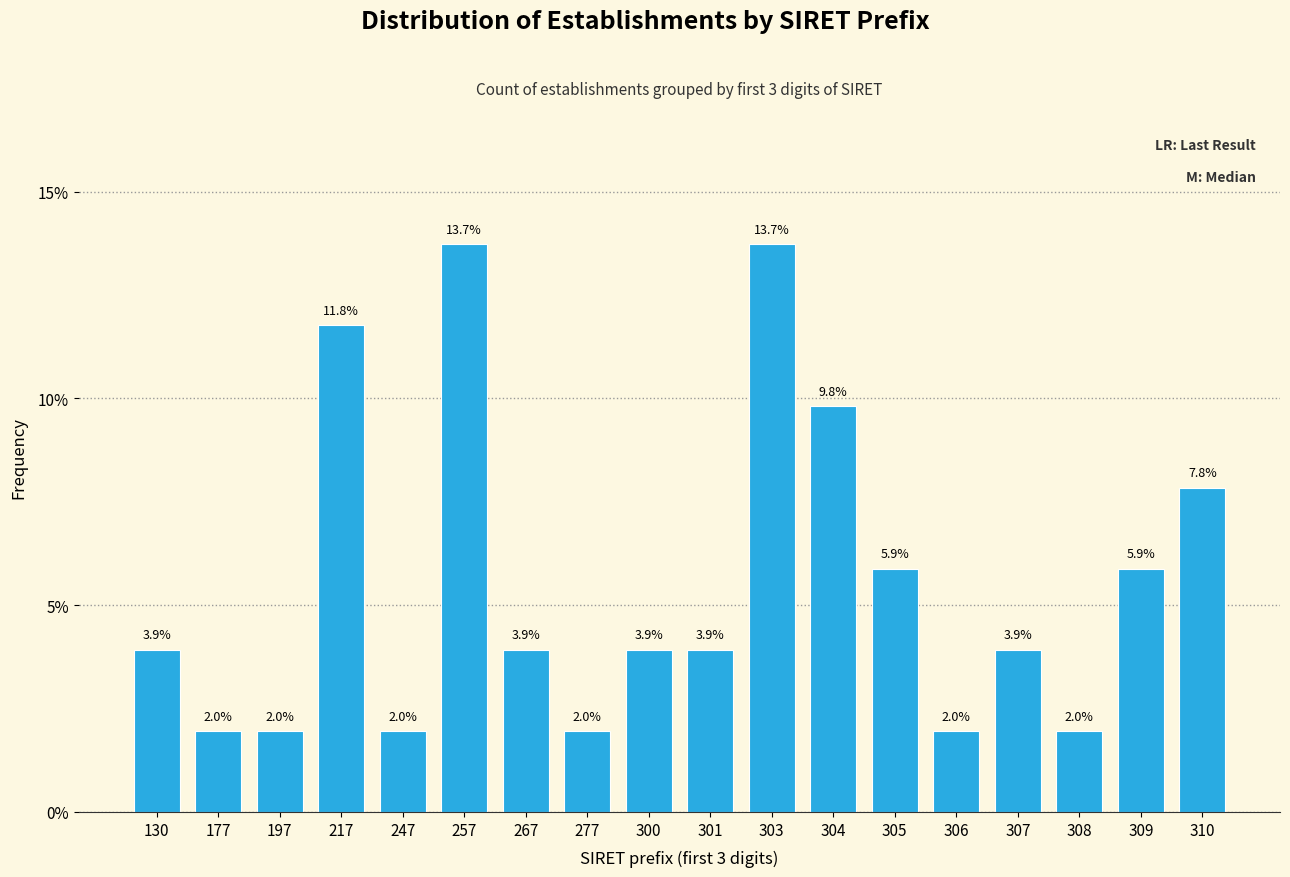

Reading left to right, list all the values displayed in this chart.

3.9	2.0	2.0	11.8	2.0	13.7	3.9	2.0	3.9	3.9	13.7	9.8	5.9	2.0	3.9	2.0	5.9	7.8